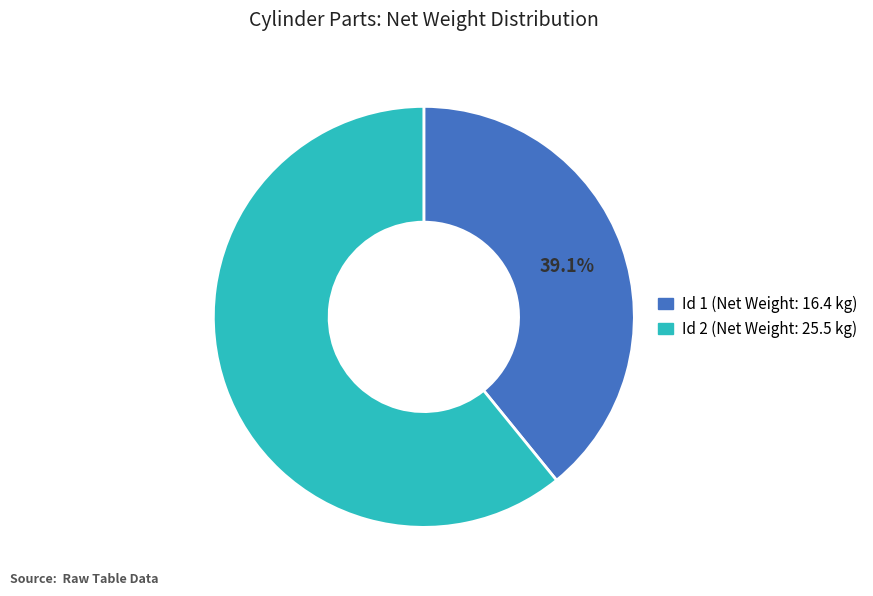

Does any single category account for the majority?

Yes